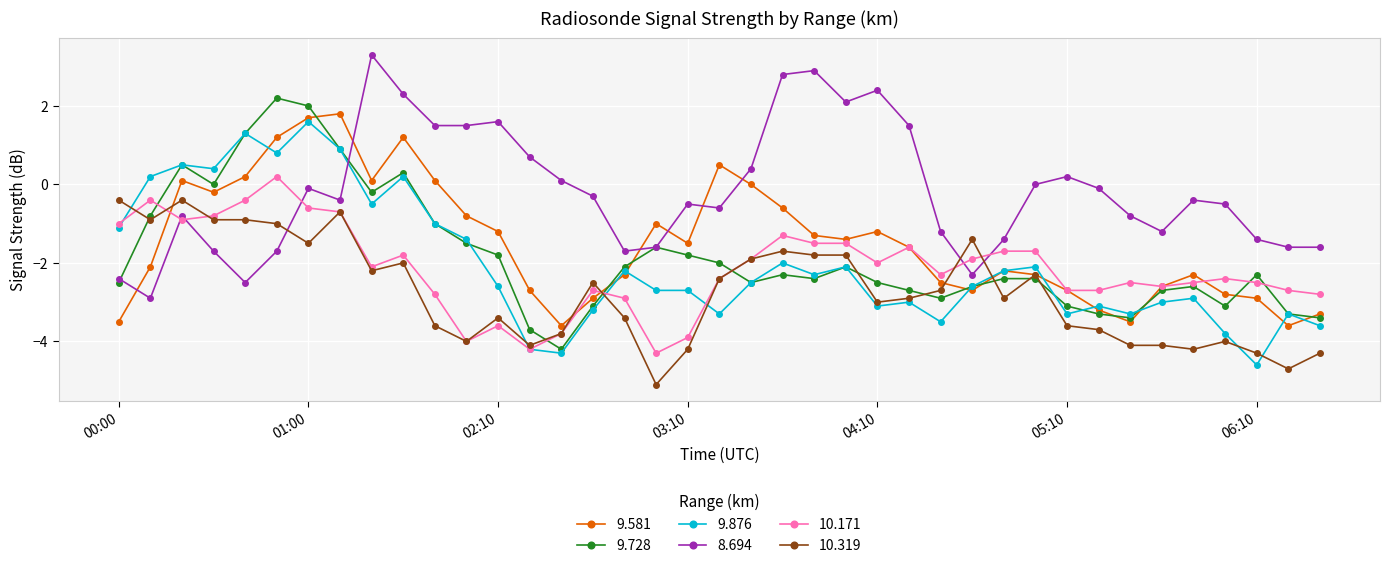

After their last crossing, which series has the higher values: 9.728 or 8.694?

8.694